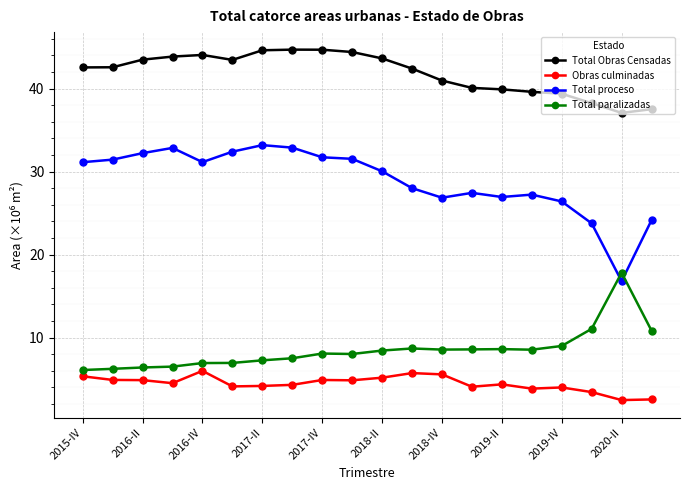

Rank the series by their maximum value, from highest to lowest.

Total Obras Censadas, Total proceso, Total paralizadas, Obras culminadas